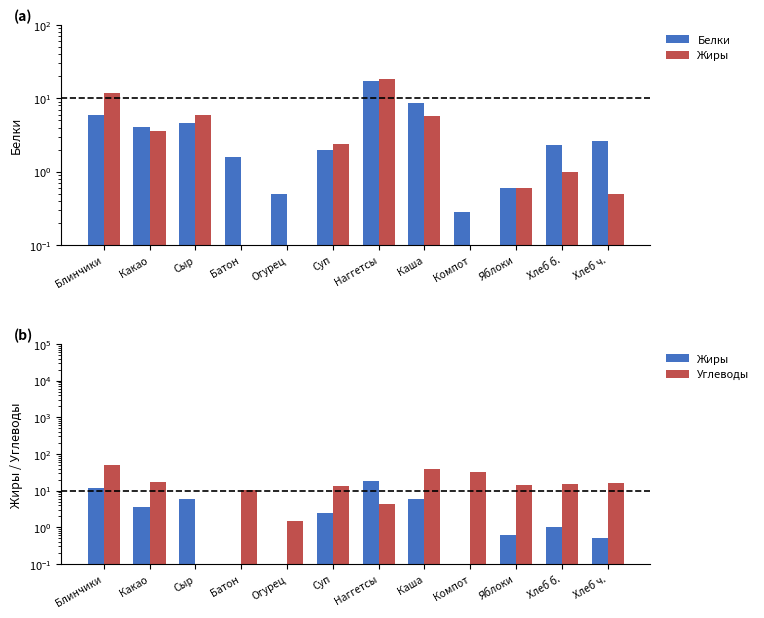

Which series has the largest total across all categories?

Углеводы